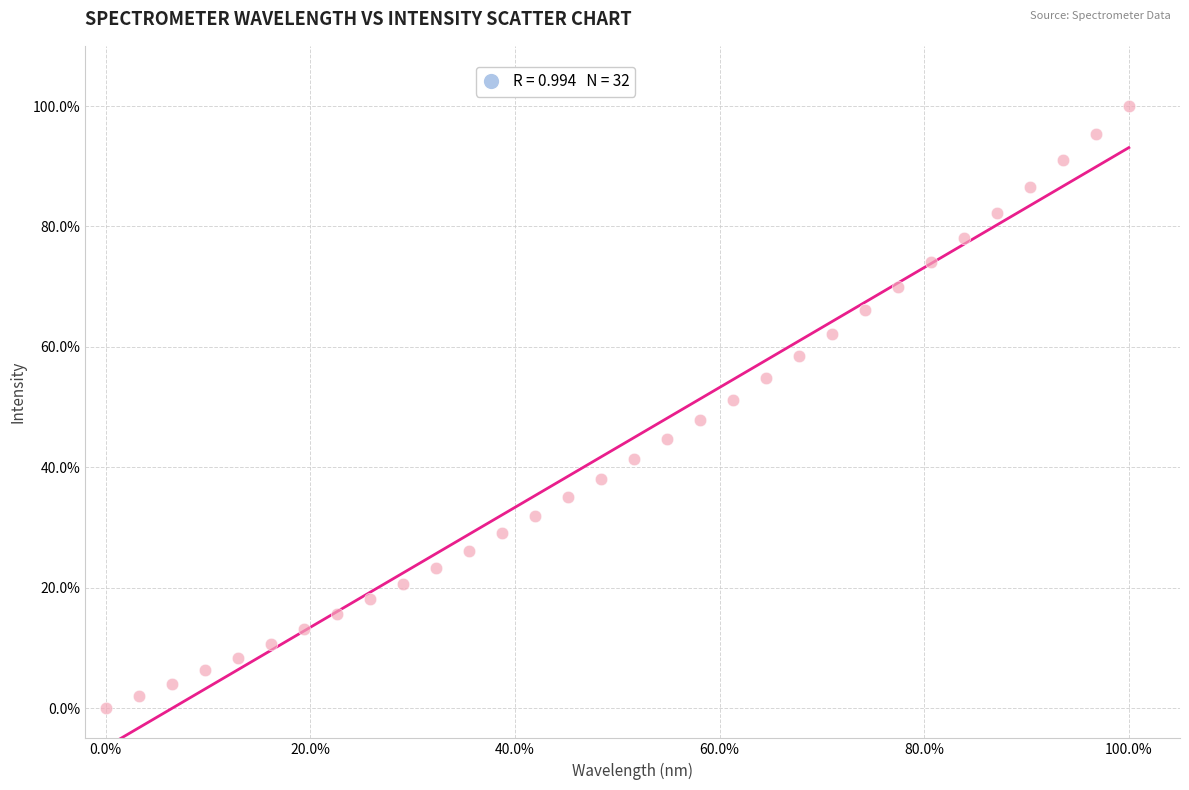

What is the range of Y values (max minus min)?

100.0